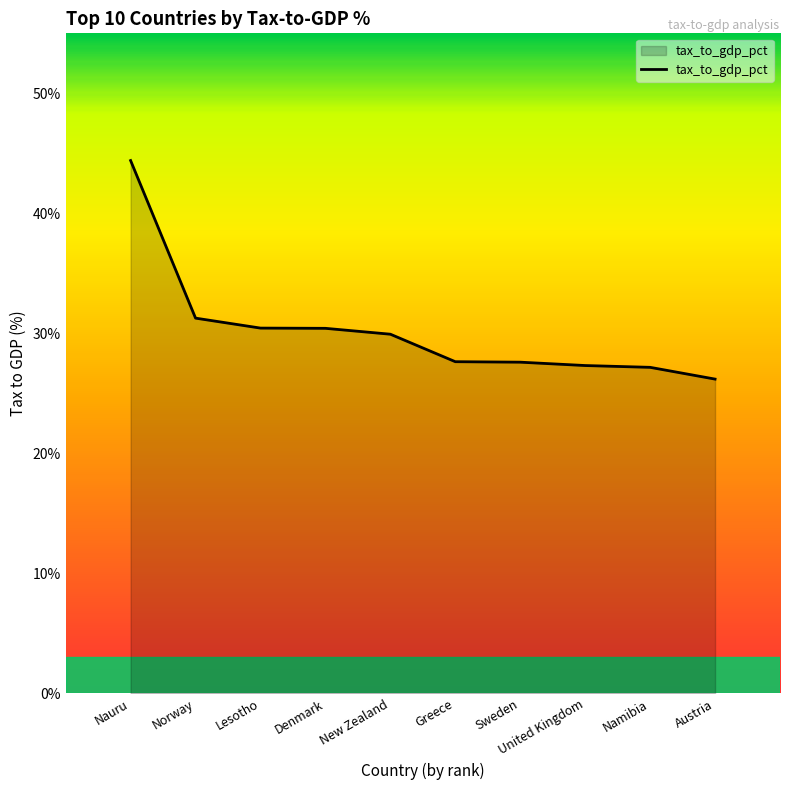

What is the sum of all values?

302.4